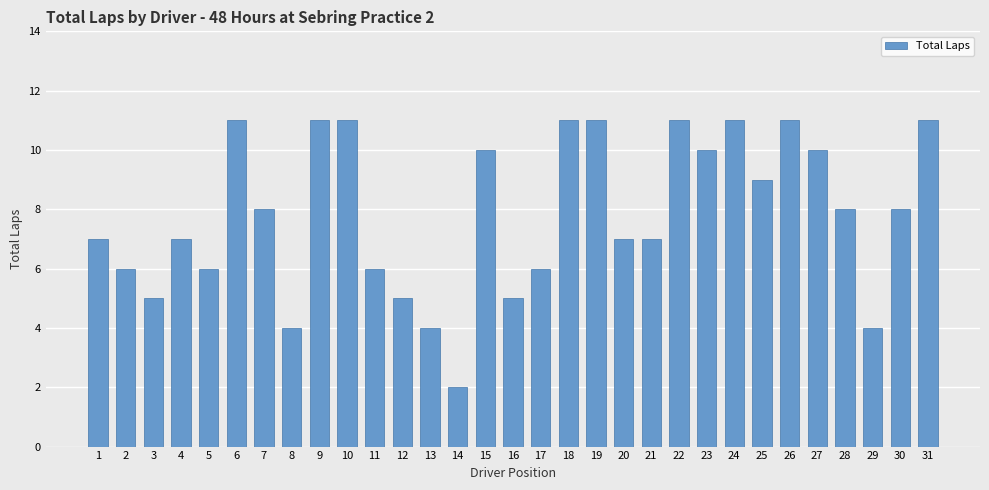

Is it true that the value at 3 is 7?

False